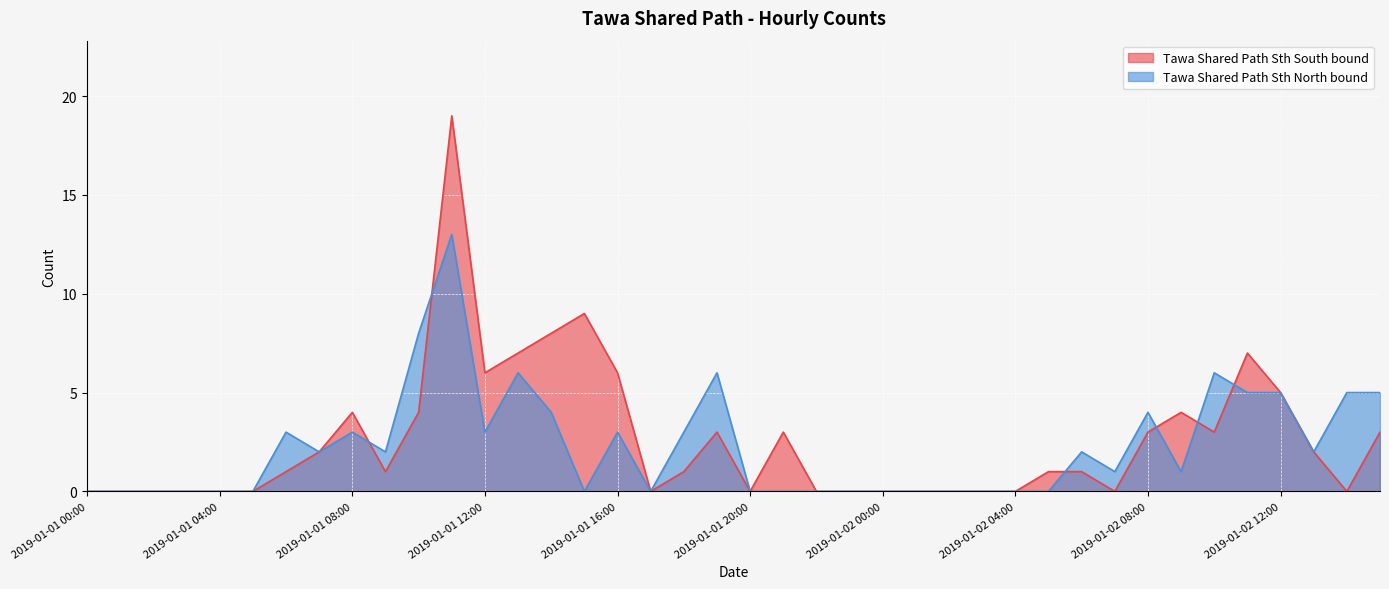

In Tawa Shared Path Sth North bound, how many points are lower than both neighbors (excluding endpoints)?

8